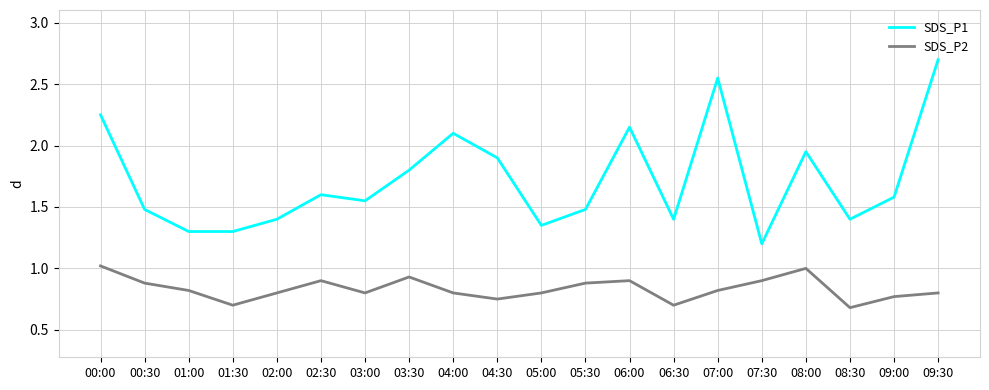

Rank the series by their average value, from highest to lowest.

SDS_P1, SDS_P2